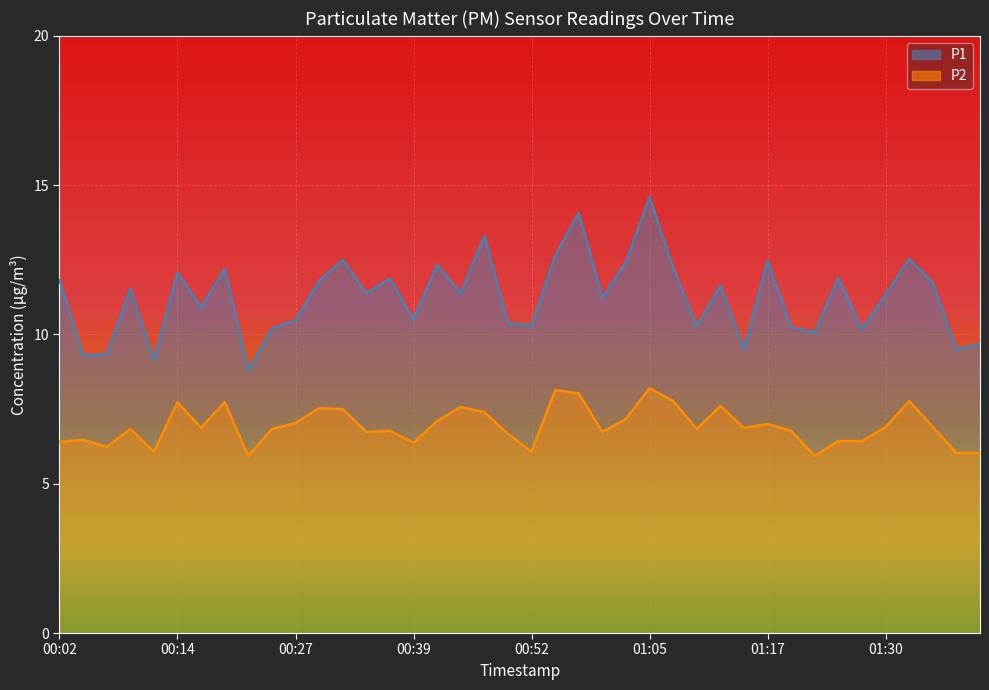

Reading left to right, extract all data points from this chart.

P1: 11.8	9.3	9.3	11.5	9.1	12.1	10.9	12.2	8.8	10.2	10.5	11.8	12.5	11.4	11.9	10.5	12.3	11.4	13.3	10.4	10.3	12.6	14.1	11.2	12.4	14.6	12.2	10.3	11.6	9.5	12.5	10.2	10.1	11.9	10.2	11.3	12.5	11.7	9.5	9.7
P2: 6.4	6.5	6.2	6.8	6.1	7.7	6.9	7.7	5.9	6.8	7.0	7.5	7.5	6.7	6.8	6.4	7.1	7.6	7.4	6.7	6.1	8.1	8.0	6.7	7.2	8.2	7.8	6.8	7.6	6.9	7.0	6.8	5.9	6.4	6.4	6.9	7.8	6.9	6.0	6.0